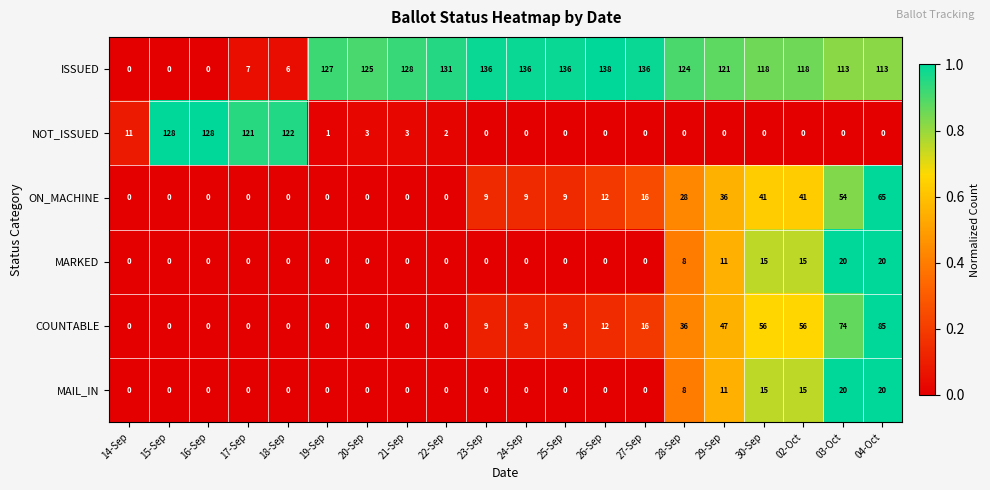

At which category is the sum across all series the highest?

04-Oct